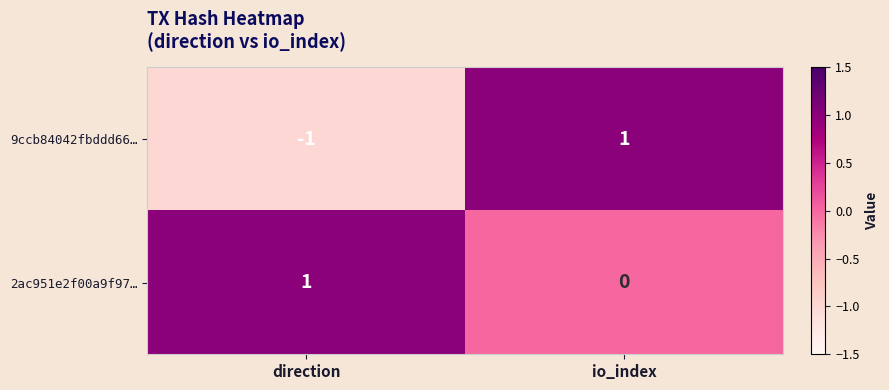

Is it true that 9ccb84042fbddd66… equals -1 at direction?

True